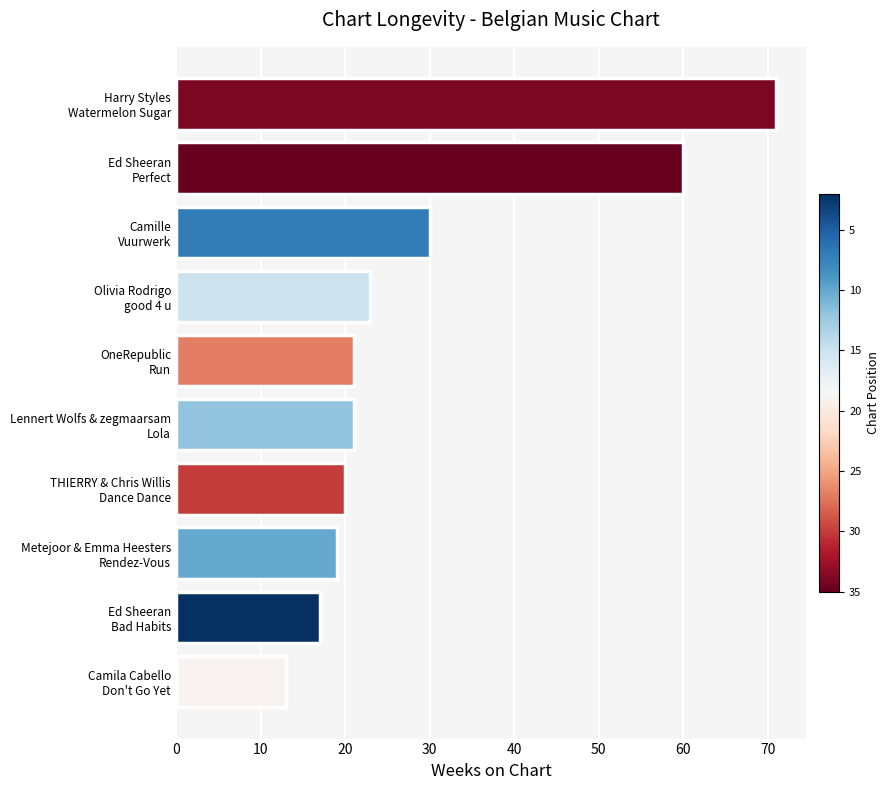

What is the average value?

30